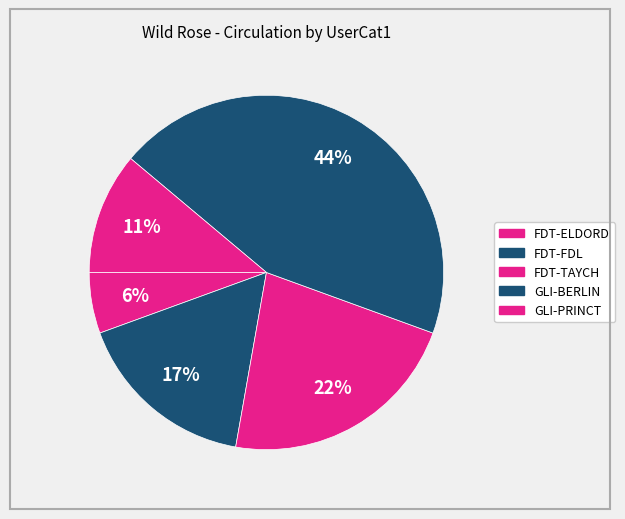

To the nearest percent, what portion does FDT-FDL represent?

17%